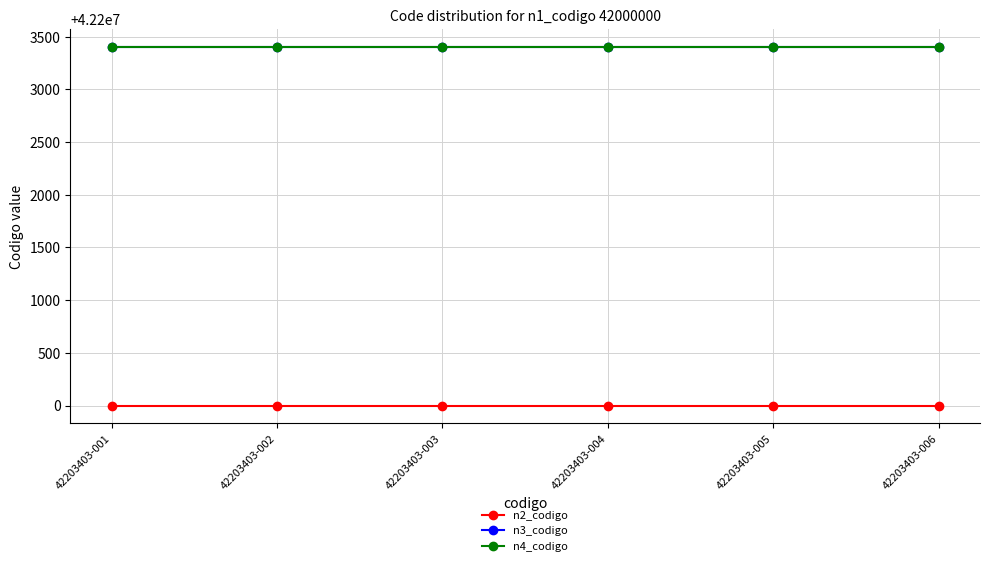

What is the value of the n2_codigo point at the 4th from the left?

42200000